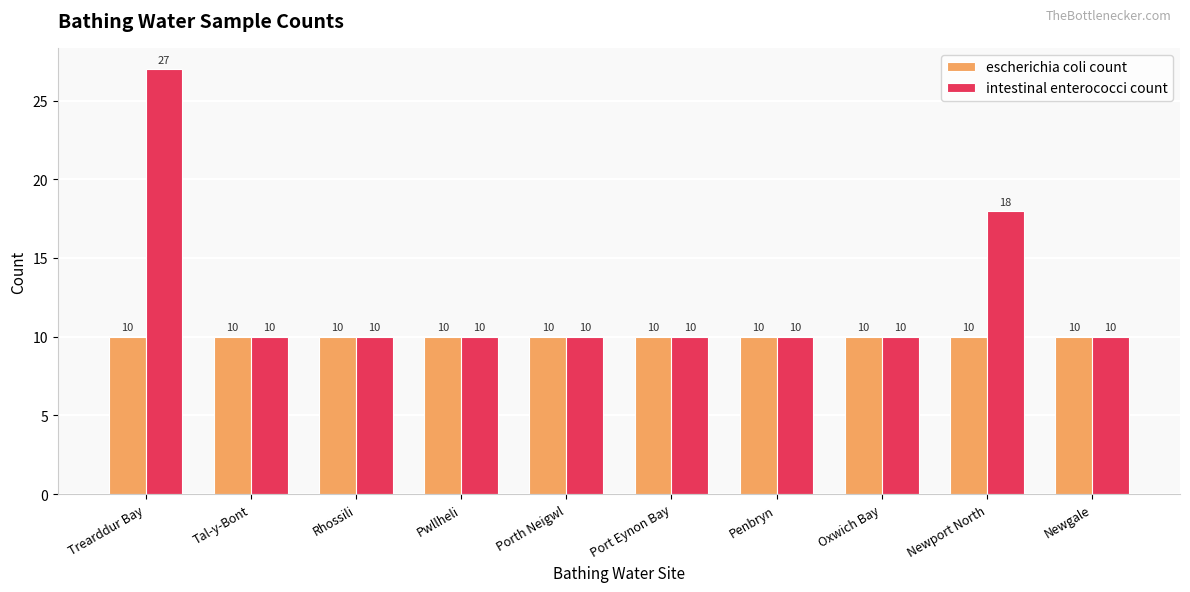

How many groups of bars are there?

10